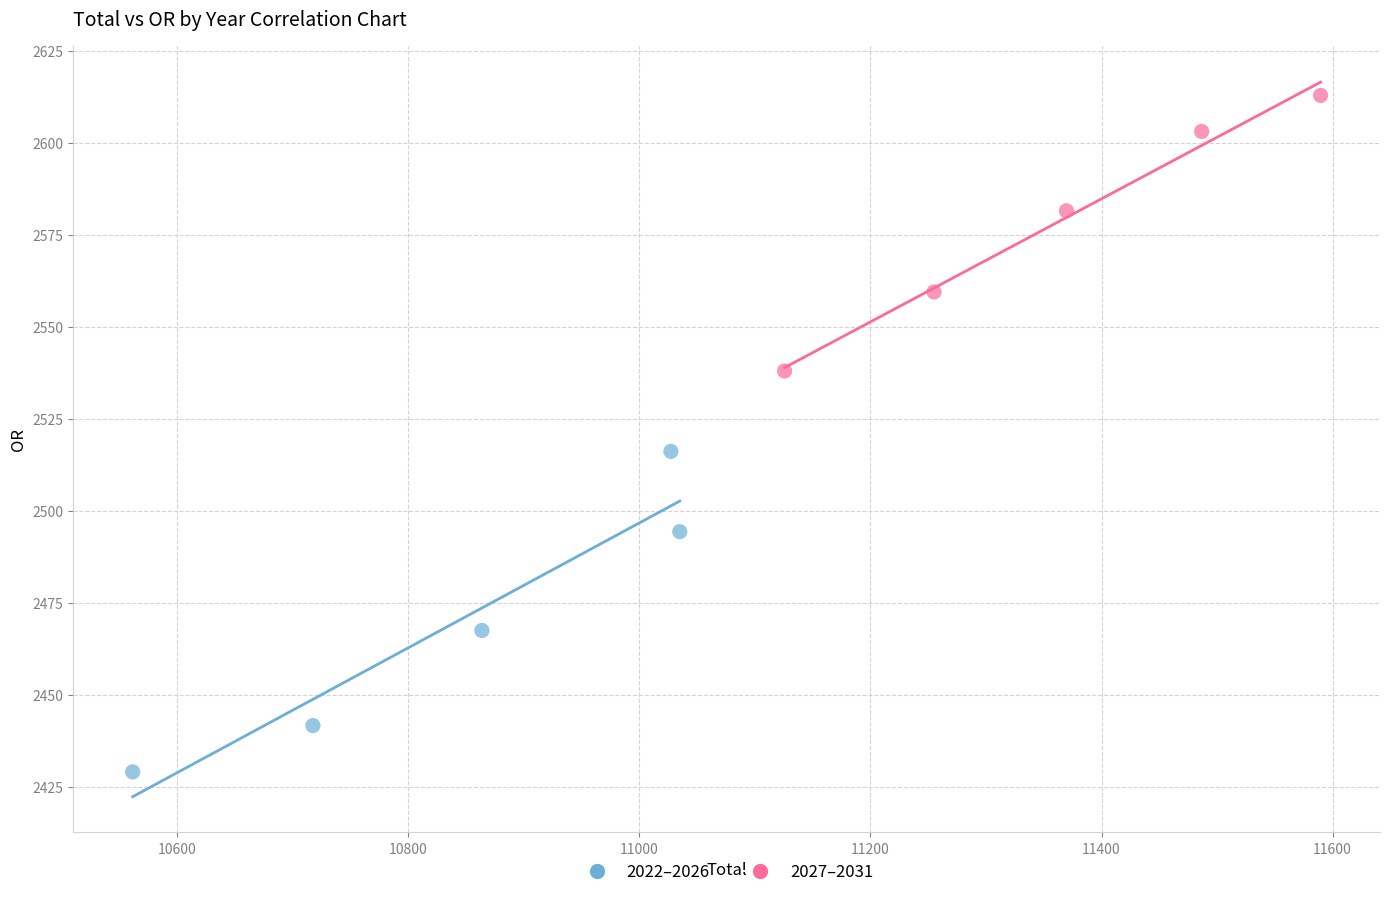

Which series contains the lowest Y value?

2022–2026